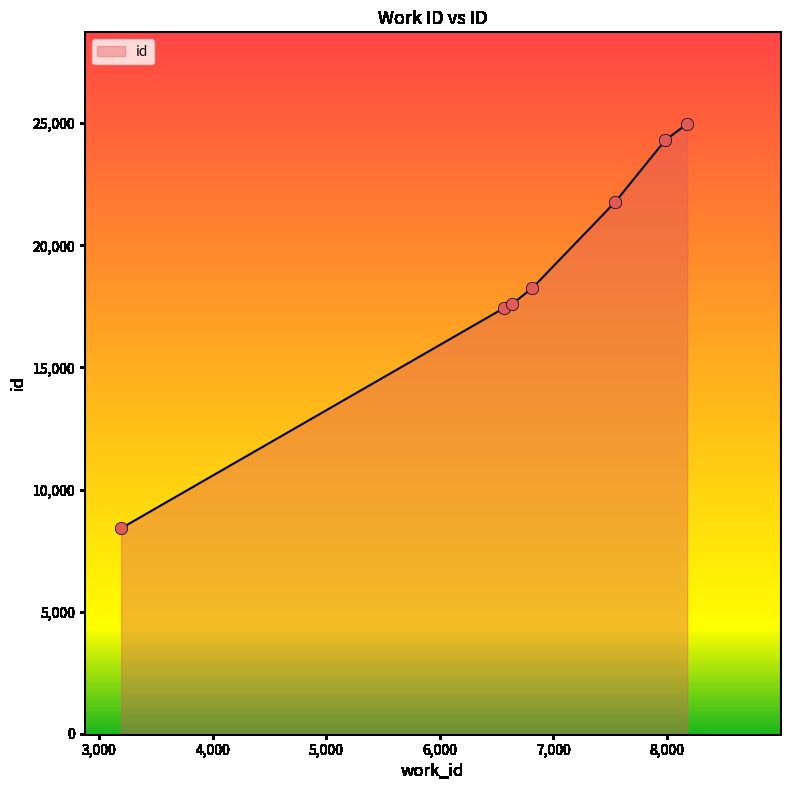

What is the greatest value displayed?

24976